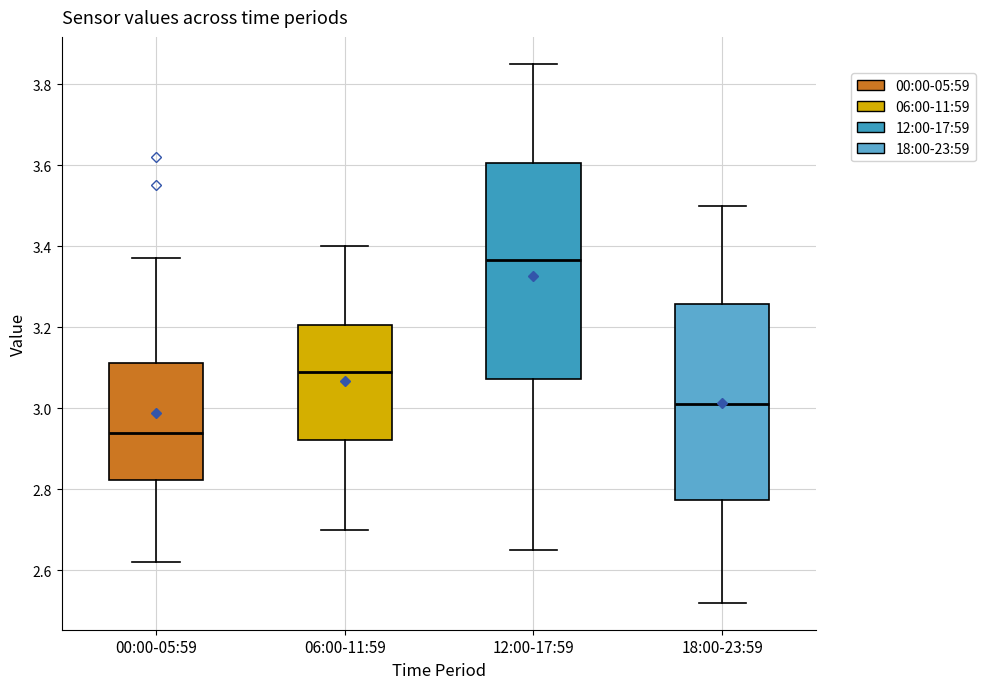

Which box's median line is the highest?

12:00-17:59